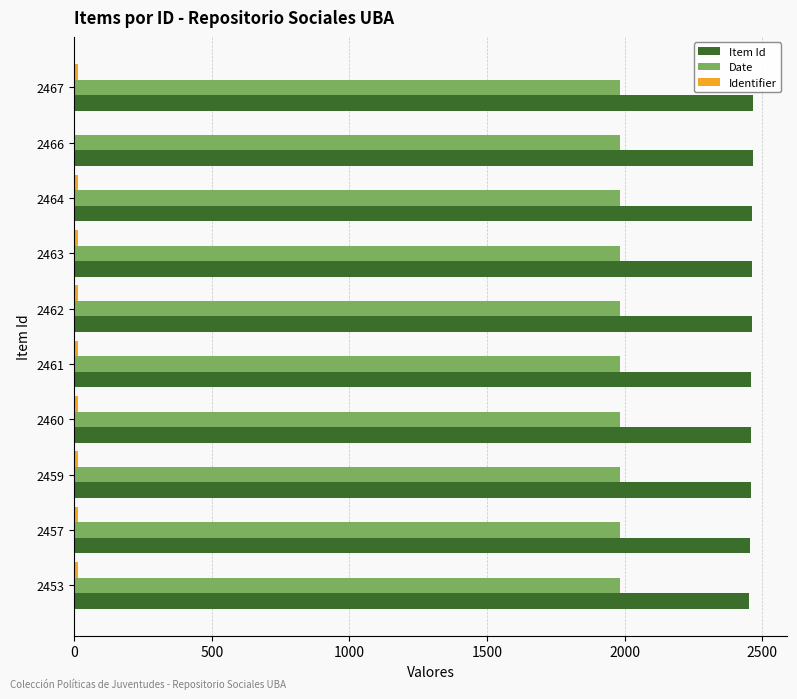

Is the value of Date at 2464 greater than the value of Item Id at 2463?

No